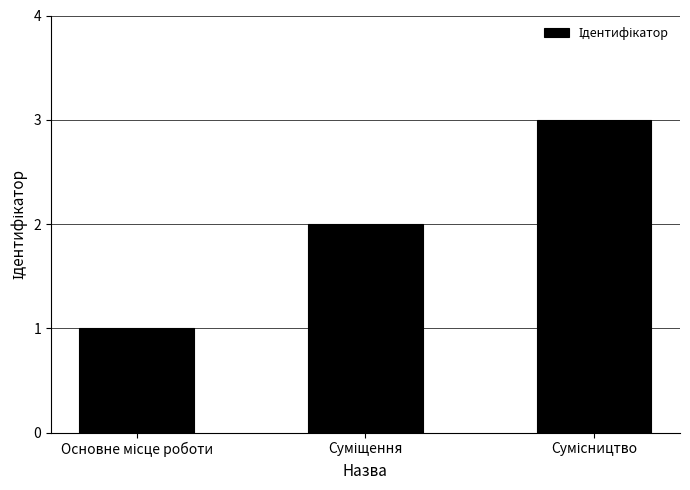

What is the greatest value displayed?

3